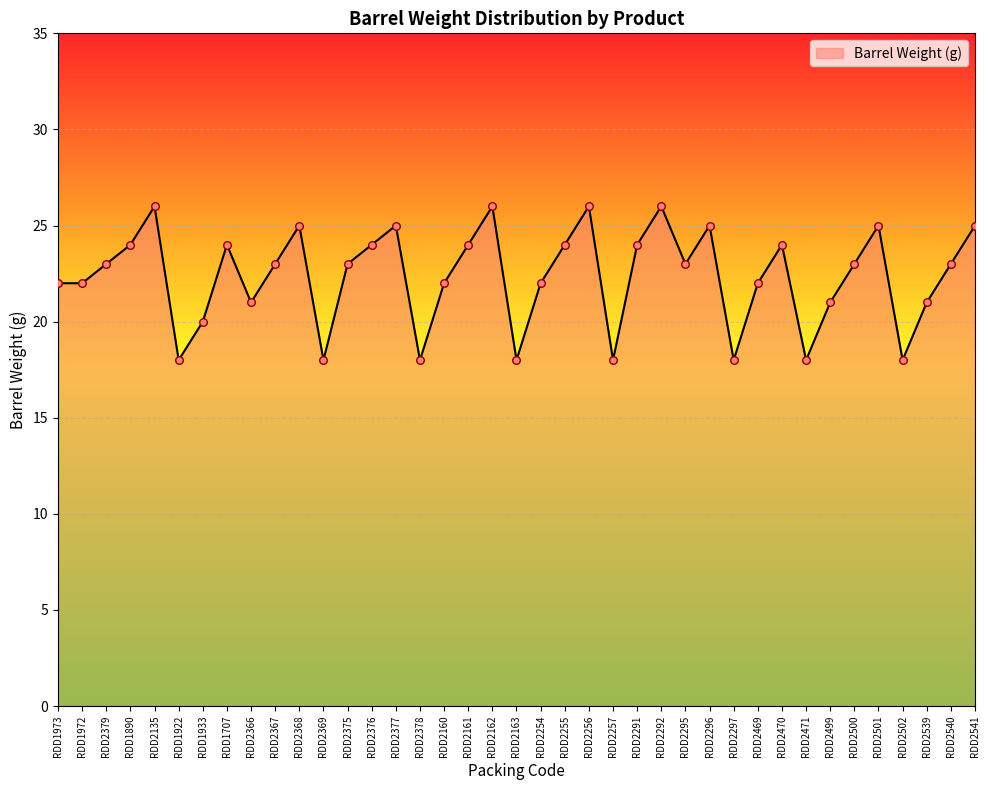

Approximately how many times larger is the value at RDD2367 compared to RDD2297?

1.3